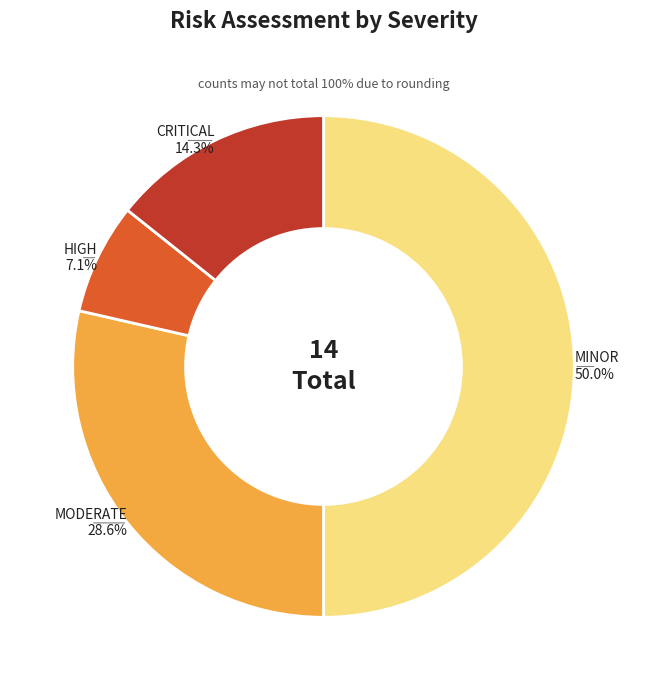

Is CRITICAL the majority of the pie?

No